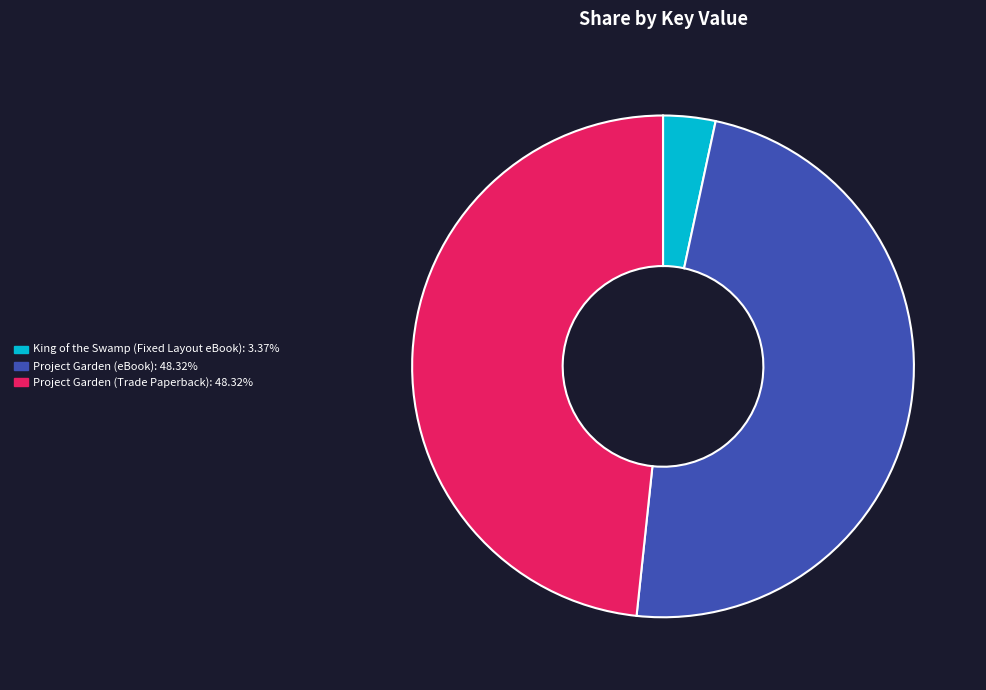

Does King of the Swamp (Fixed Layout eBook) represent more than half of the total?

No